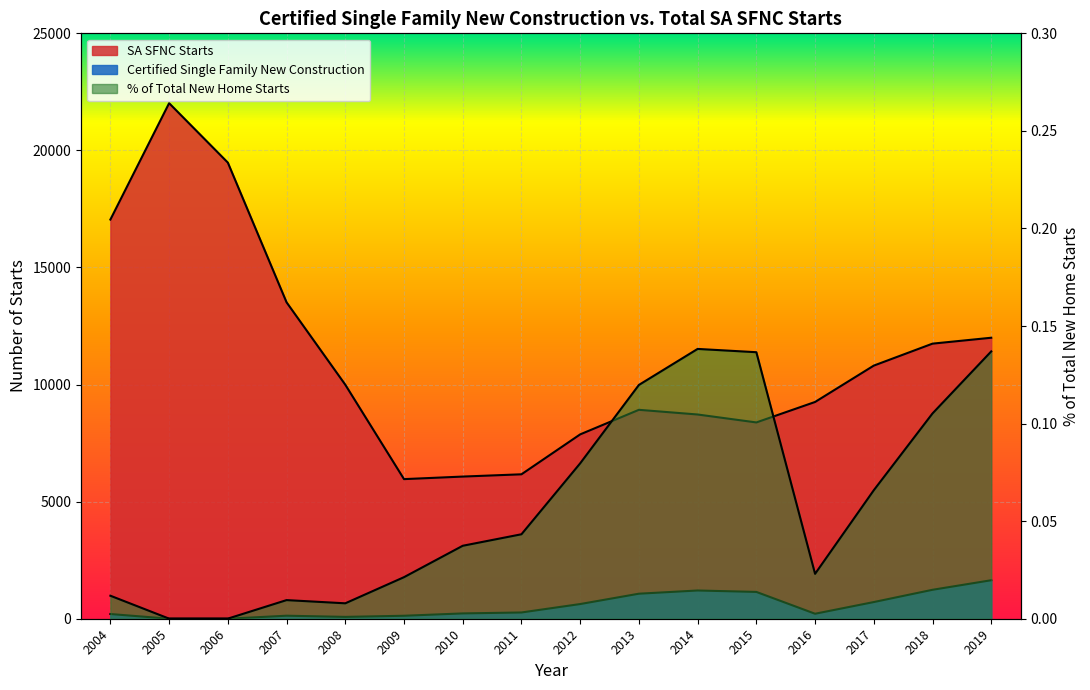

Which series changed the most between 2006 and 2016?

SA SFNC Starts